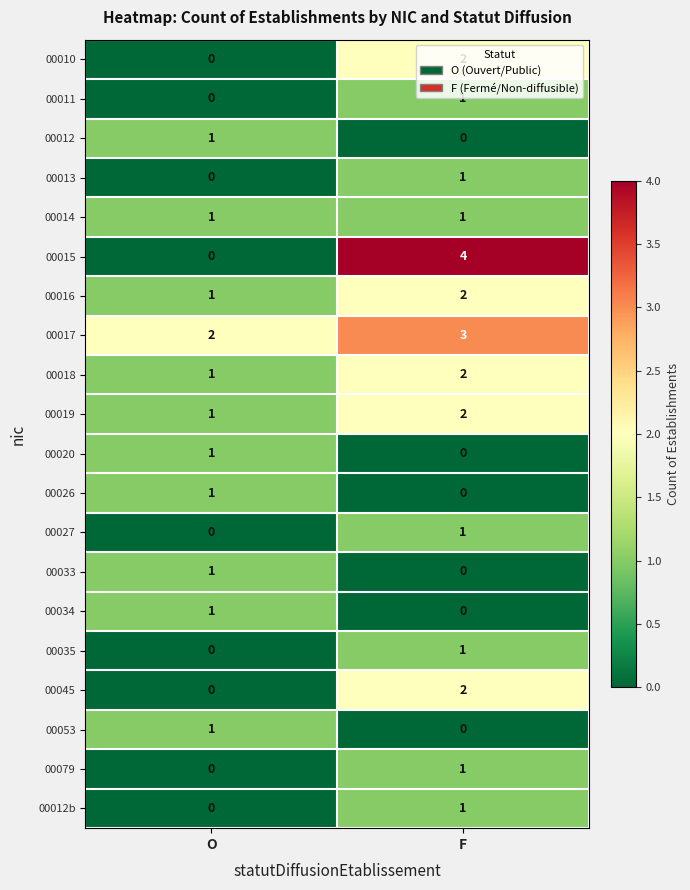

What is the sum of all 00019 values?

3